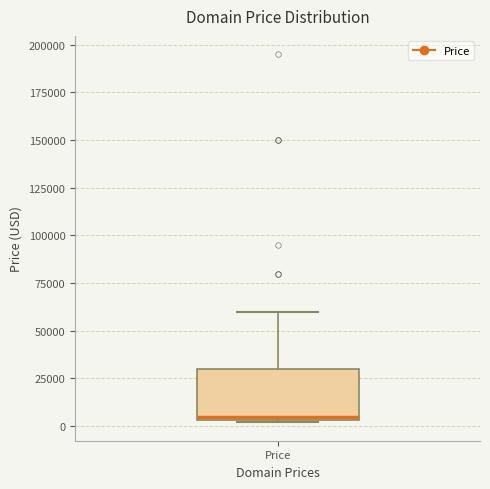

Transcribe this box plot: give where the median line is, the range the box spans, and where the two whiskers end, as read against the y-axis. The values are not printed on the chart, so give them approximately, as read against the axis.

median 5000 (just above the box's lower edge), box 5000 to 30000, whiskers 0 to 60000